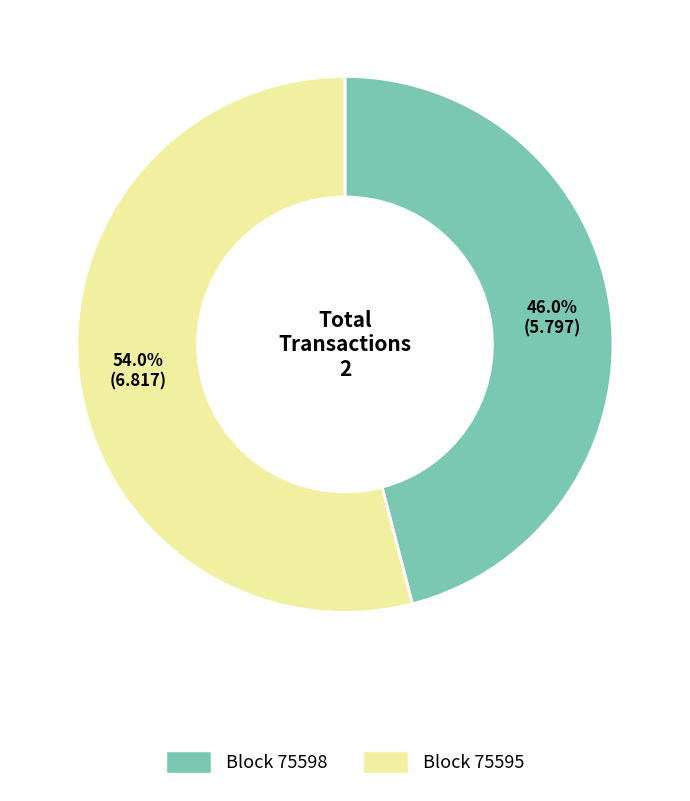

How many slices are in this pie chart?

2